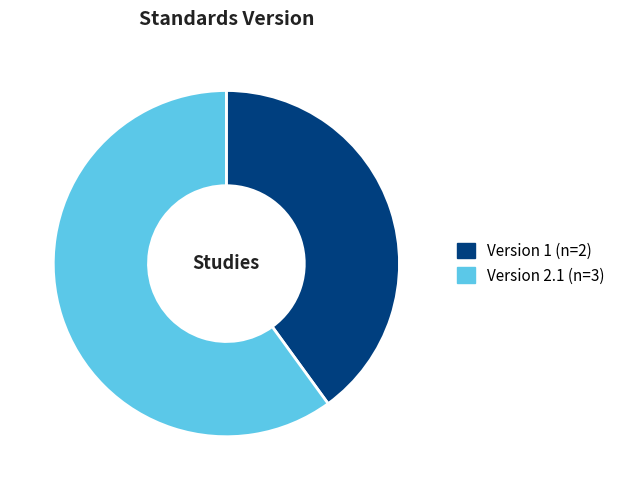

Does any single category account for the majority?

Yes